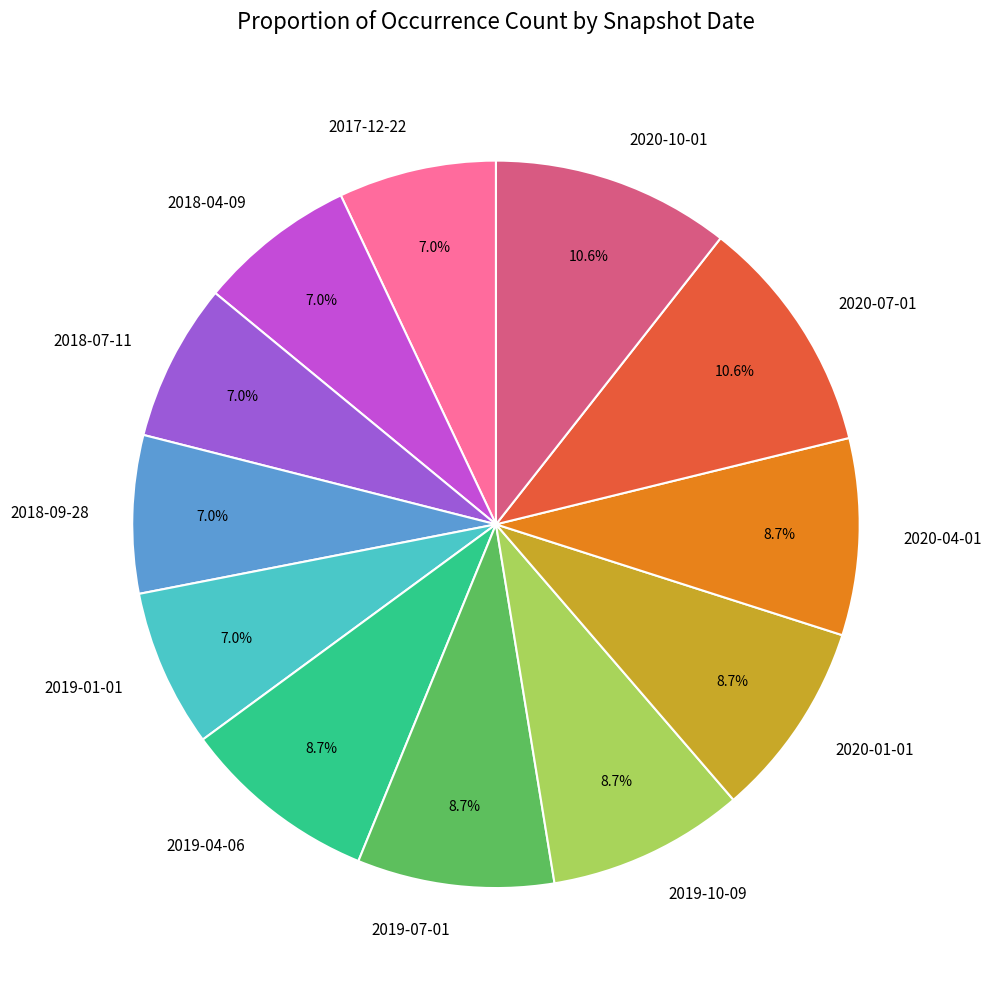

Do 2020-04-01 and 2020-01-01 together represent more than half of the pie?

No